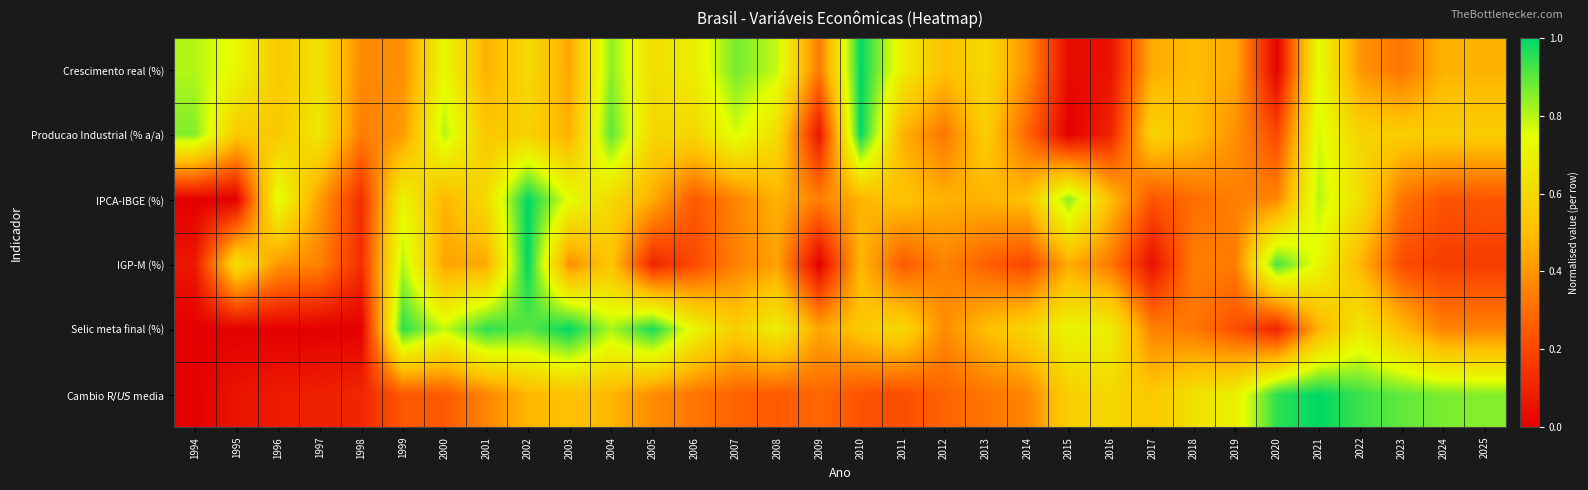

Reading right to left, what are all the values shown in this chart?

Crescimento real (%): 2025=0.5	2024=0.5	2023=0.3	2022=0.4	2021=0.7	2020=0.0	2019=0.4	2018=0.5	2017=0.5	2016=0.1	2015=0.0	2014=0.4	2013=0.6	2012=0.5	2011=0.7	2010=1.0	2009=0.3	2008=0.8	2007=0.9	2006=0.7	2005=0.6	2004=0.8	2003=0.4	2002=0.6	2001=0.5	2000=0.7	1999=0.4	1998=0.4	1997=0.6	1996=0.5	1995=0.7	1994=0.8
Producao Industrial (% a/a): 2025=0.6	2024=0.6	2023=0.6	2022=0.6	2021=0.8	2020=0.2	2019=0.4	2018=0.5	2017=0.6	2016=0.1	2015=0.0	2014=0.3	2013=0.6	2012=0.3	2011=0.5	2010=1.0	2009=0.1	2008=0.6	2007=0.8	2006=0.6	2005=0.6	2004=0.9	2003=0.5	2002=0.6	2001=0.5	2000=0.8	1999=0.4	1998=0.3	1997=0.7	1996=0.5	1995=0.5	1994=0.9
IPCA-IBGE (%): 2025=0.2	2024=0.2	2023=0.3	2022=0.6	2021=0.8	2020=0.4	2019=0.3	2018=0.3	2017=0.2	2016=0.5	2015=0.9	2014=0.5	2013=0.5	2012=0.5	2011=0.5	2010=0.5	2009=0.3	2008=0.5	2007=0.4	2006=0.3	2005=0.5	2004=0.6	2003=0.7	2002=1.0	2001=0.6	2000=0.5	1999=0.7	1998=0.1	1997=0.4	1996=0.8	1995=0.0	1994=0.0
IGP-M (%): 2025=0.2	2024=0.2	2023=0.2	2022=0.5	2021=0.7	2020=0.9	2019=0.3	2018=0.3	2017=0.0	2016=0.3	2015=0.5	2014=0.2	2013=0.3	2012=0.4	2011=0.3	2010=0.5	2009=0.0	2008=0.4	2007=0.4	2006=0.2	2005=0.1	2004=0.5	2003=0.4	2002=1.0	2001=0.4	2000=0.4	1999=0.8	1998=0.1	1997=0.3	1996=0.4	1995=0.6	1994=0.1
Selic meta final (%): 2025=0.3	2024=0.3	2023=0.5	2022=0.7	2021=0.5	2020=0.1	2019=0.2	2018=0.3	2017=0.3	2016=0.7	2015=0.7	2014=0.6	2013=0.5	2012=0.4	2011=0.6	2010=0.5	2009=0.4	2008=0.7	2007=0.6	2006=0.7	2005=1.0	2004=0.8	2003=1.0	2002=0.9	2001=0.9	2000=0.8	1999=0.9	1998=0.0	1997=0.0	1996=0.0	1995=0.0	1994=0.0
Cambio R$/US$ media: 2025=0.9	2024=0.9	2023=0.9	2022=0.9	2021=1.0	2020=0.9	2019=0.7	2018=0.6	2017=0.5	2016=0.6	2015=0.6	2014=0.4	2013=0.3	2012=0.3	2011=0.2	2010=0.2	2009=0.3	2008=0.3	2007=0.3	2006=0.3	2005=0.4	2004=0.5	2003=0.5	2002=0.5	2001=0.4	2000=0.2	1999=0.2	1998=0.1	1997=0.1	1996=0.1	1995=0.1	1994=0.0